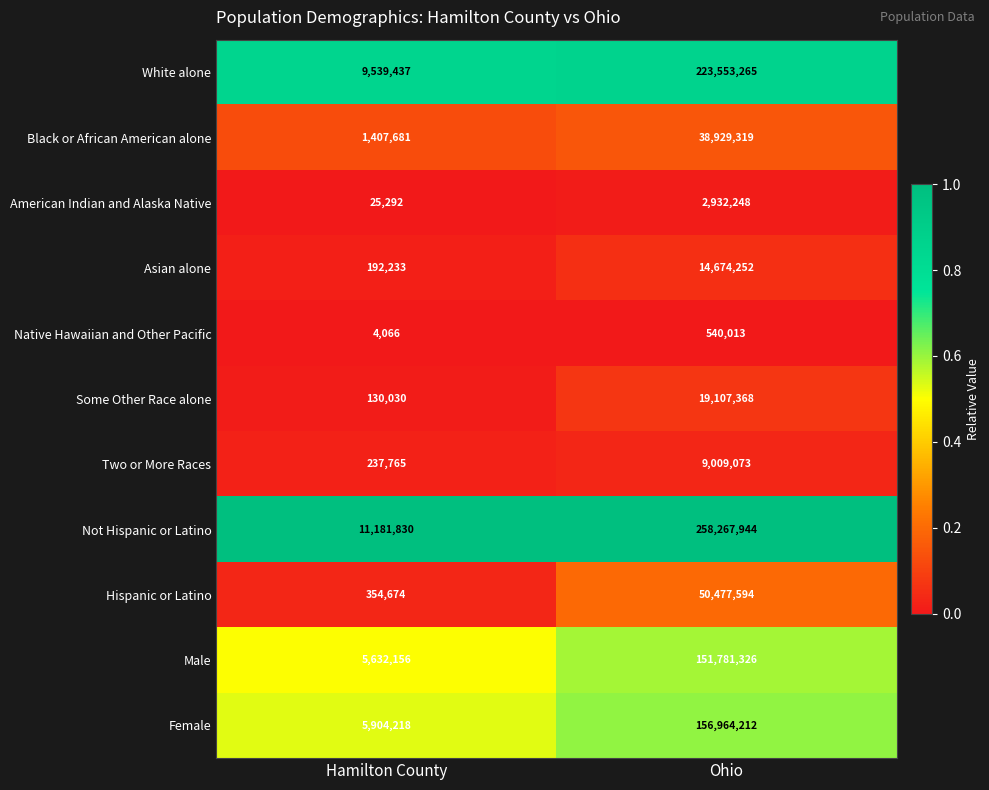

What is the smallest value displayed?

4066